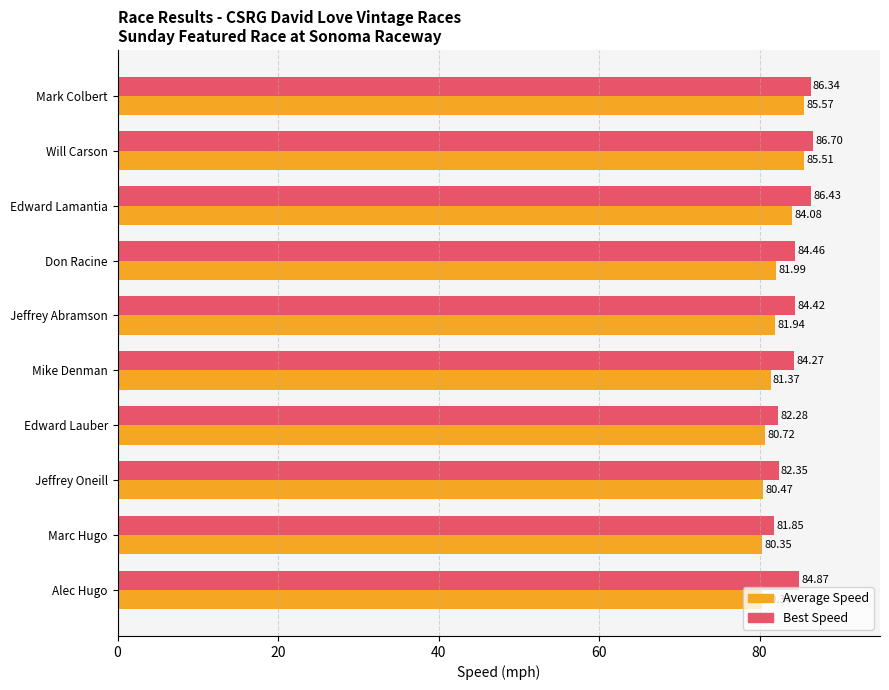

What is the average value of the Best Speed series?

84.4